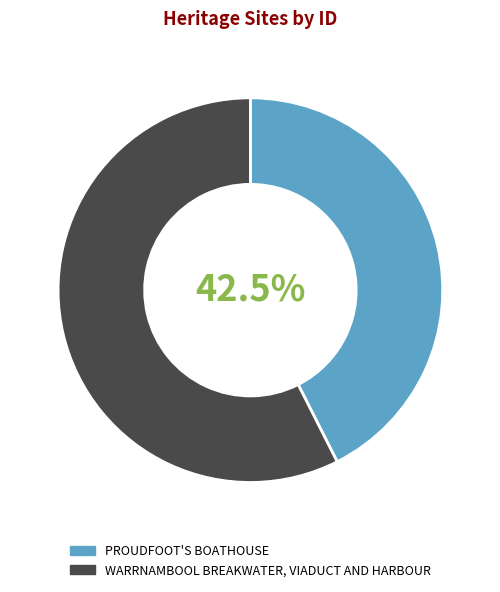

Rank the categories by value from highest to lowest.

WARRNAMBOOL BREAKWATER, VIADUCT AND HARBOUR, PROUDFOOT'S BOATHOUSE